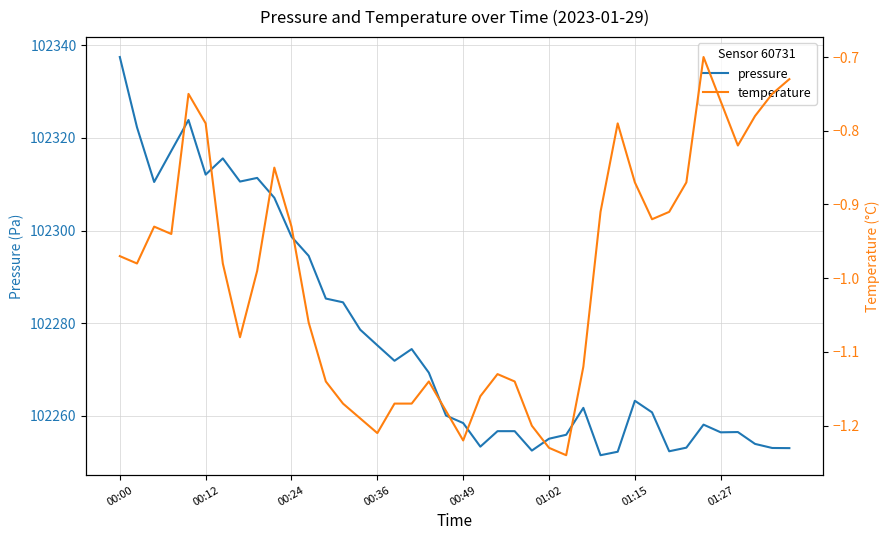

How many interior local valleys does the temperature series have?

8